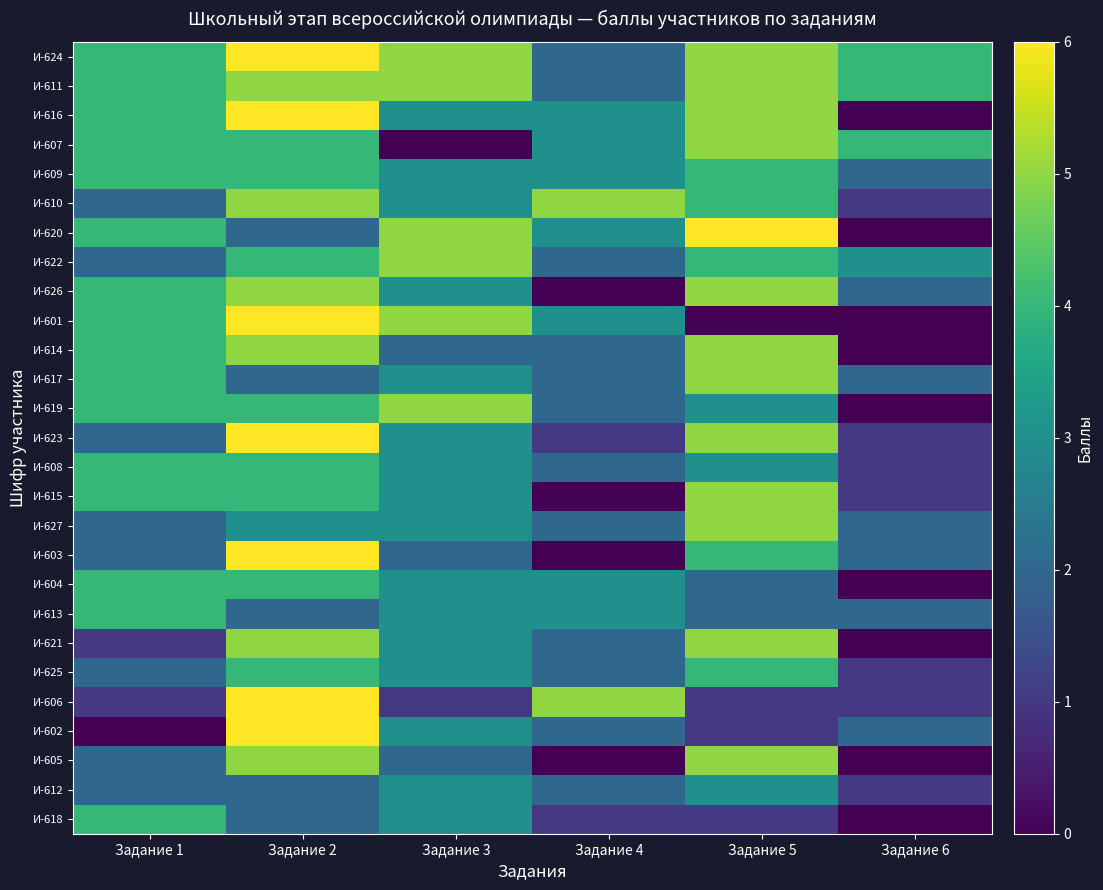

Count the number of categories in the chart.

6